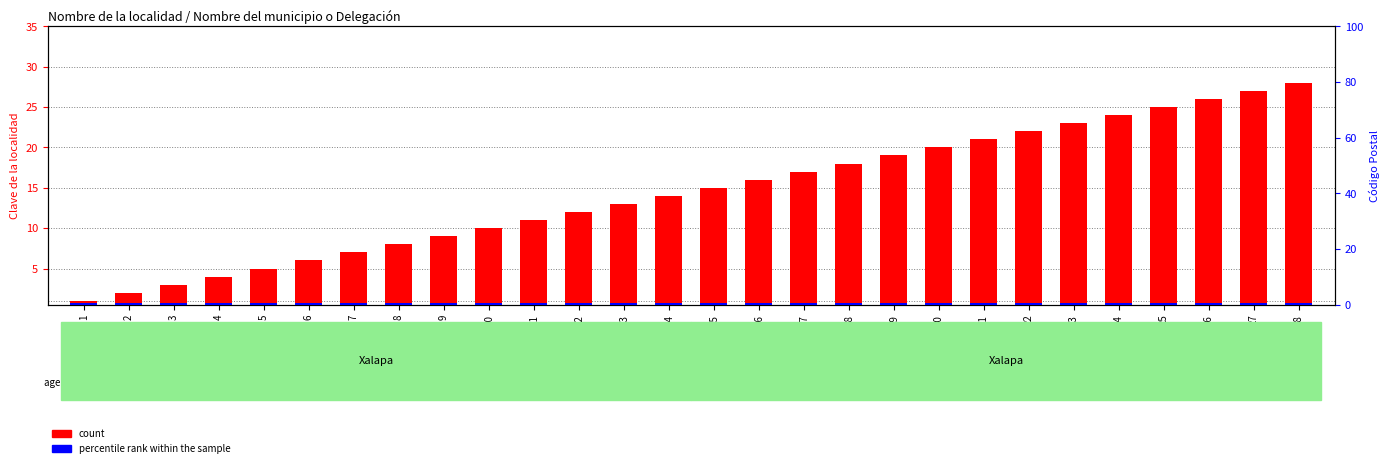

Between 11 and 13, which is larger?

13